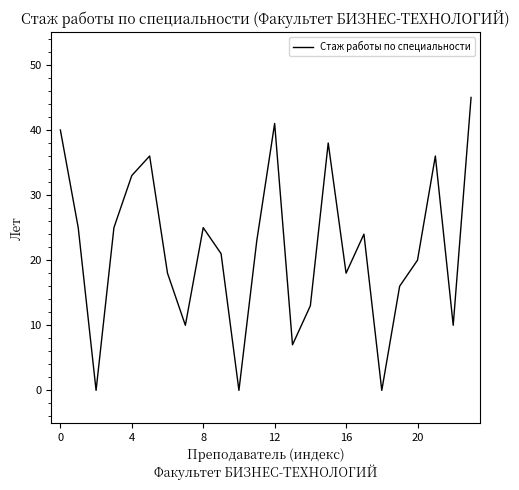

What is the greatest value displayed?

45